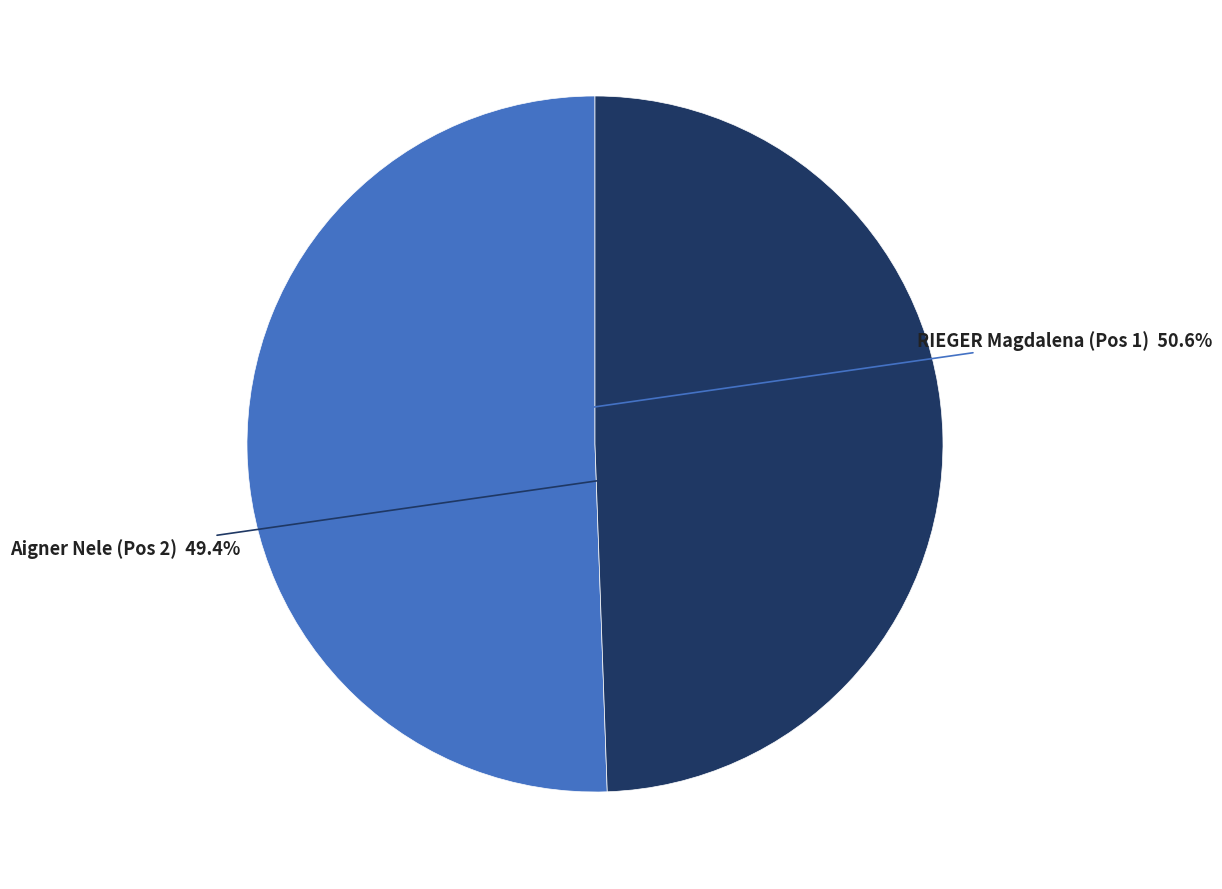

Is there any slice that represents more than half of the pie?

Yes